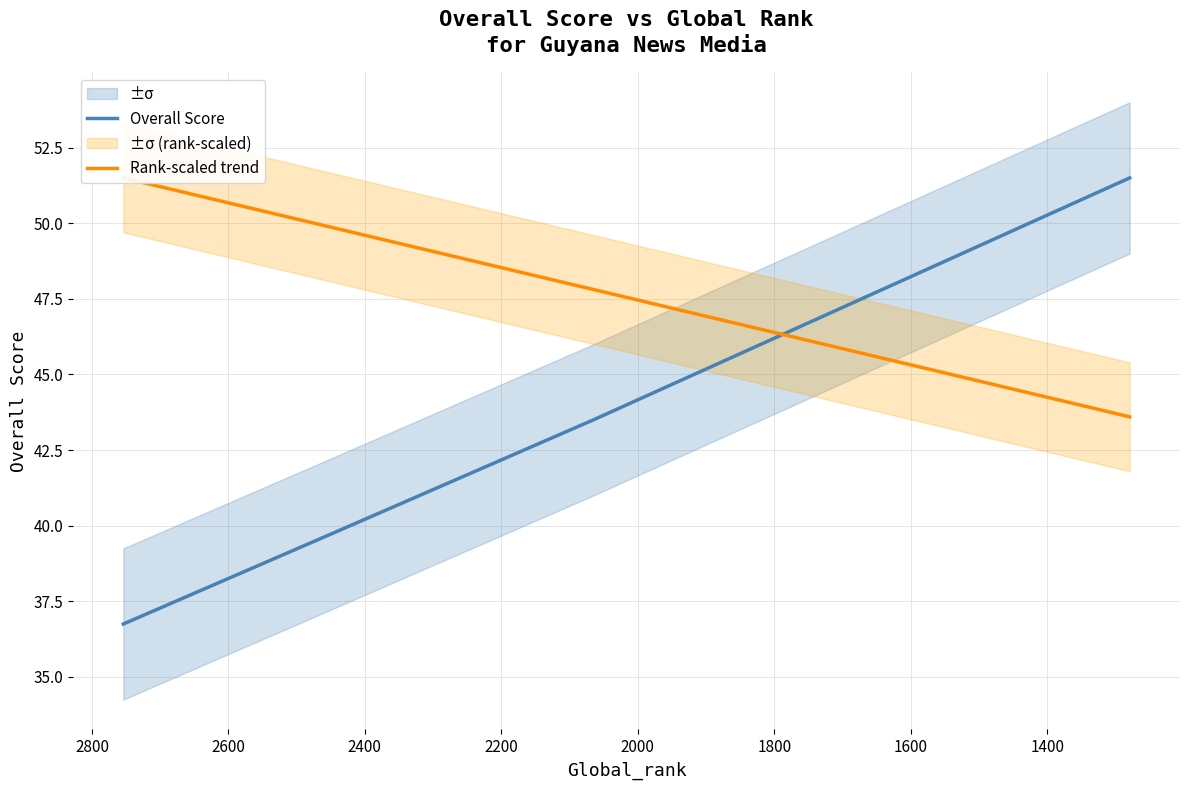

What is the sum of all Rank-scaled trend values?

192.8